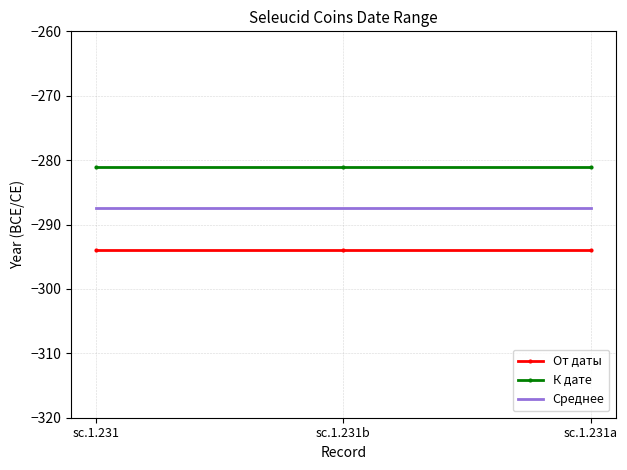

Which series has the largest total across all categories?

К дате